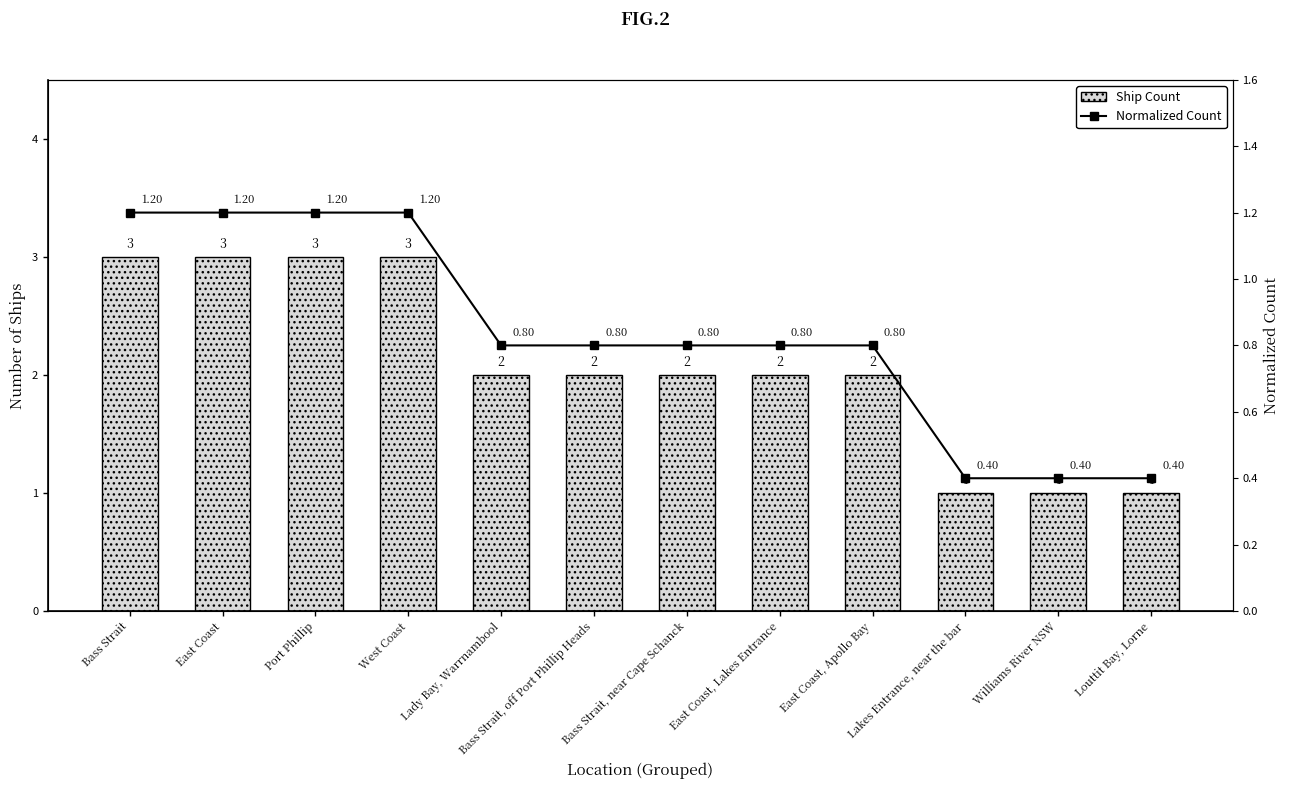

How many data points in Ship Count are less than 2?

3